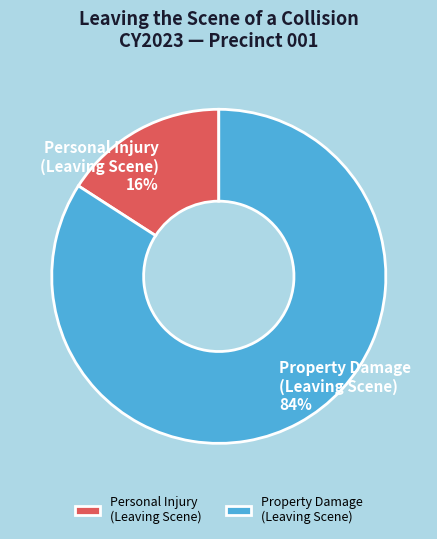

What percentage is the Personal Injury (Leaving Scene) slice, to the nearest percent?

16%